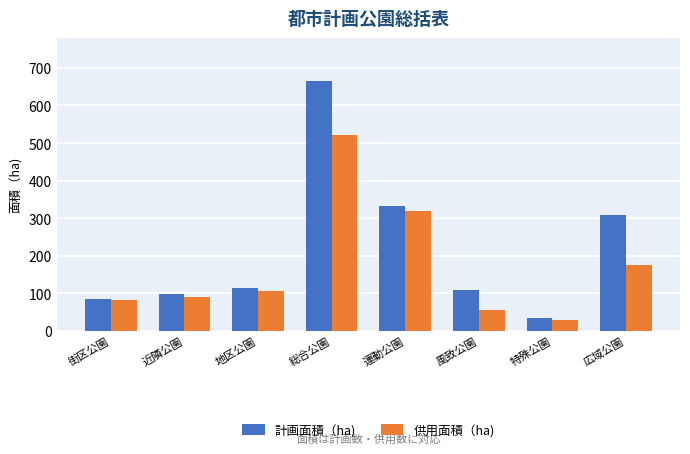

Reading left to right, transcribe all the data shown in this chart.

計画面積（ha): 街区公園=85.3	近隣公園=97.0	地区公園=113.0	総合公園=666.5	運動公園=332.1	風致公園=109.5	特殊公園=32.6	広域公園=308.7
供用面積（ha): 街区公園=82.0	近隣公園=90.2	地区公園=106.0	総合公園=522.4	運動公園=318.6	風致公園=55.9	特殊公園=29.3	広域公園=176.0